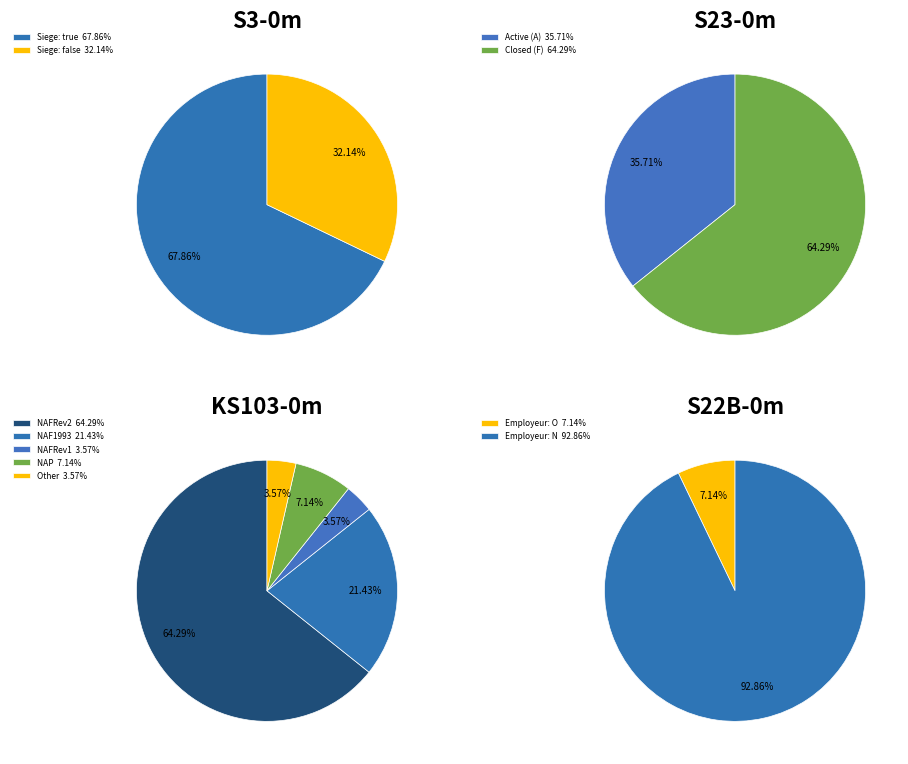

To the nearest percent, what is the combined percentage of false and true?

100%